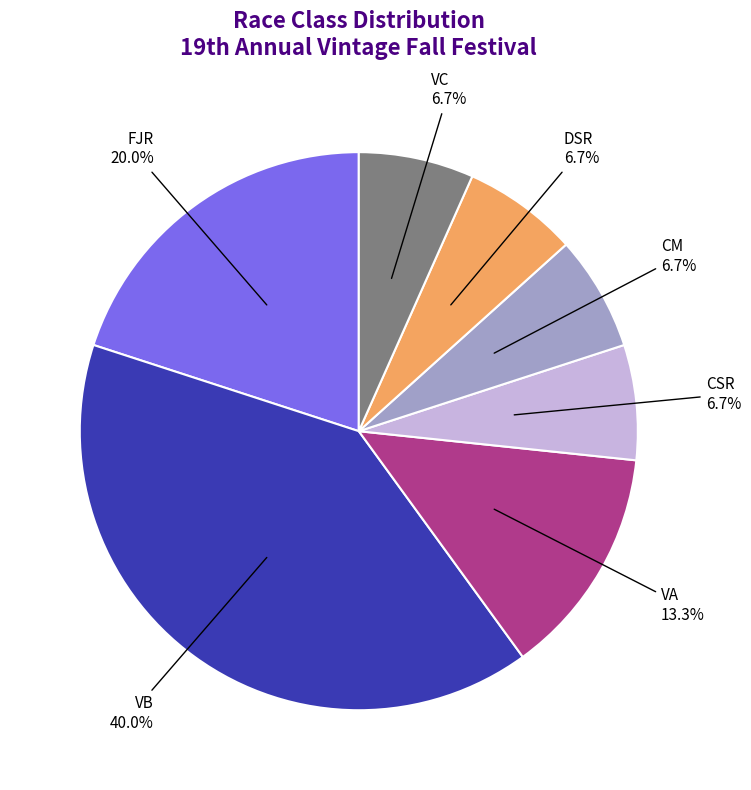

Does VB represent more than half of the total?

No